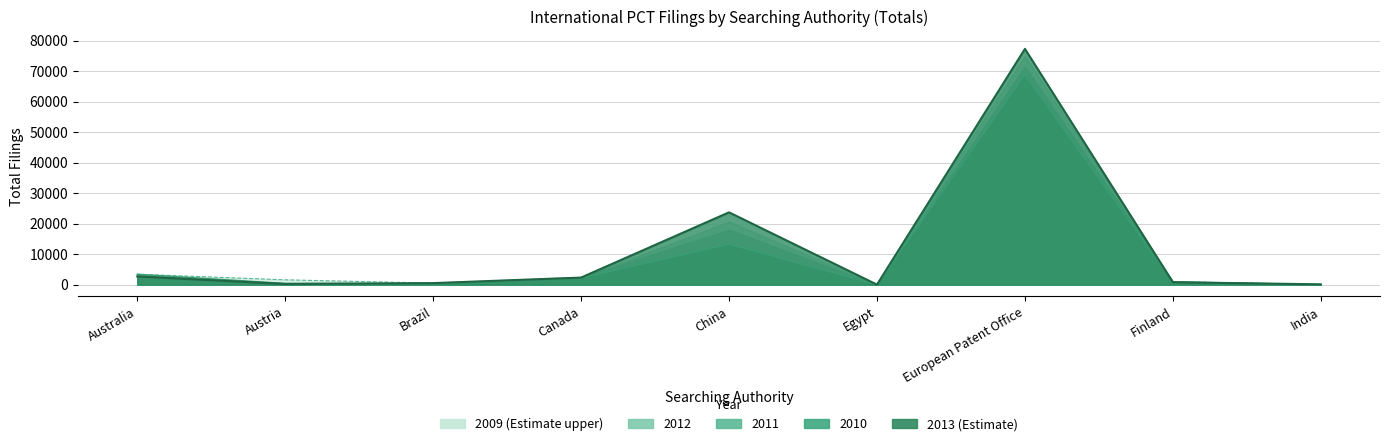

Read the 2010 value at European Patent Office.

77395.3